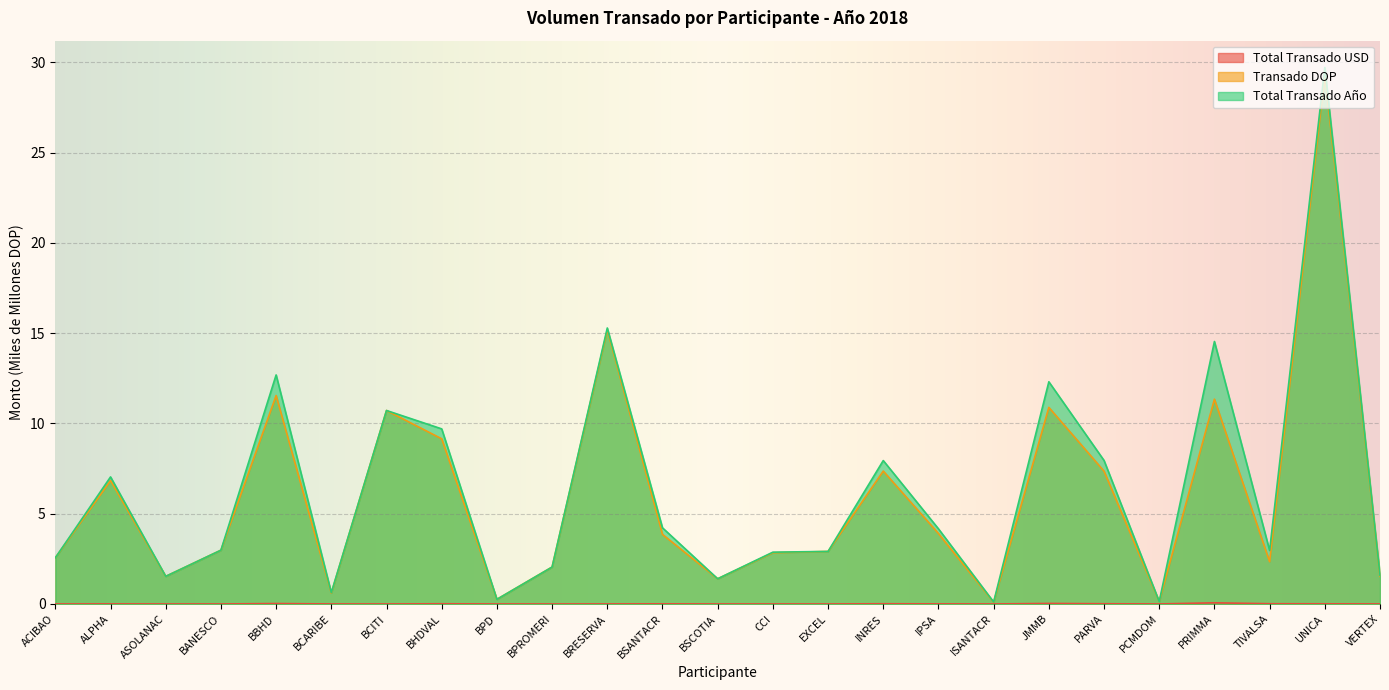

What is the maximum value for Total Transado USD?

0.1